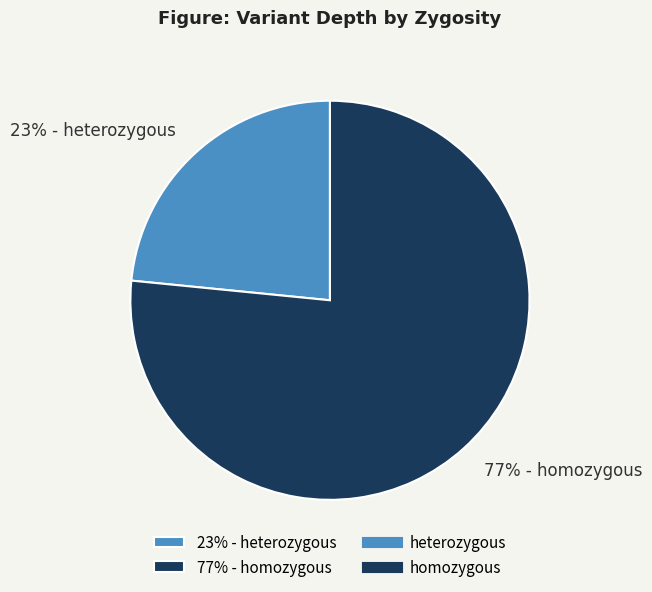

Is it true that 23% - heterozygous is 29% of the pie?

False